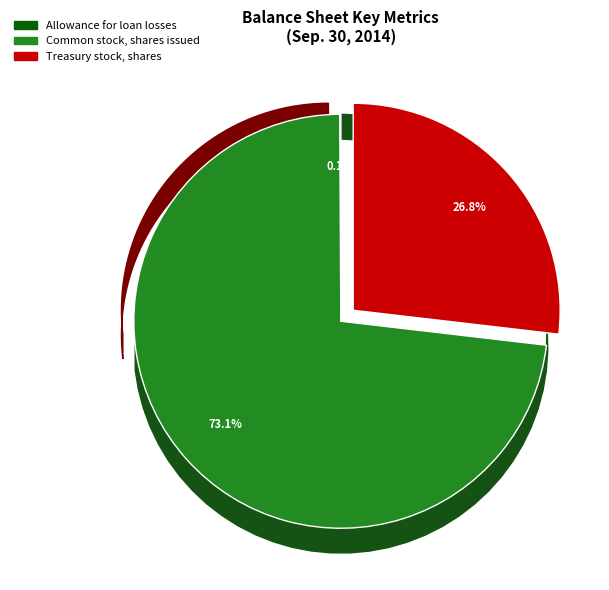

How many slices are in this pie chart?

3